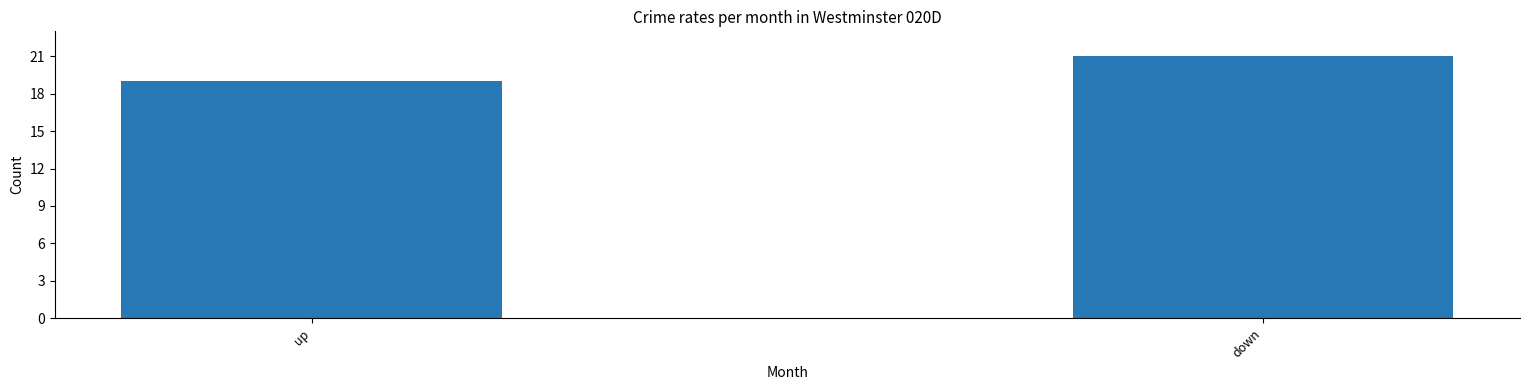

Rank the categories by value from highest to lowest.

down, up